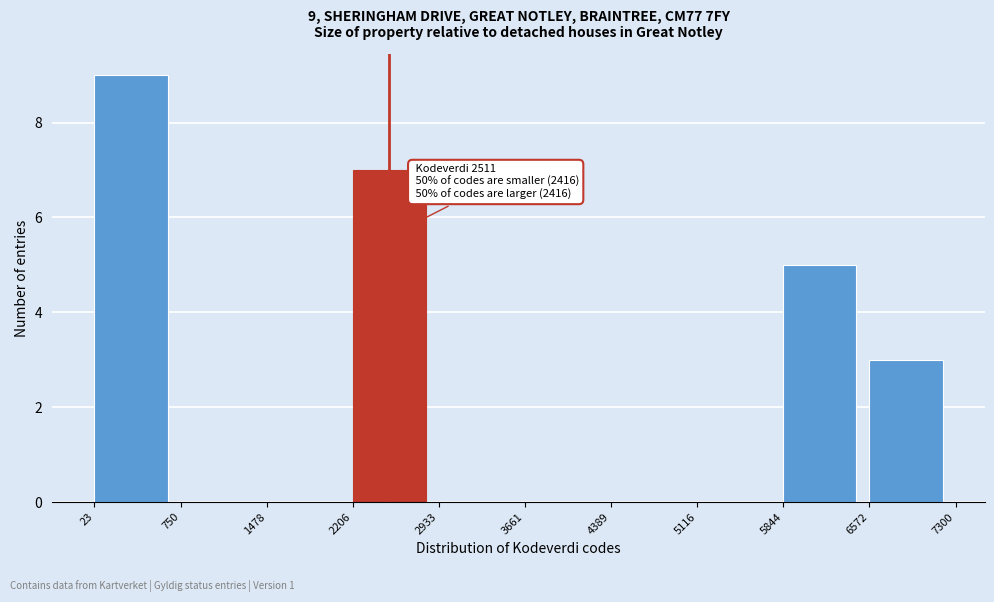

Which range on the x-axis has the tallest bar?

23 to 750